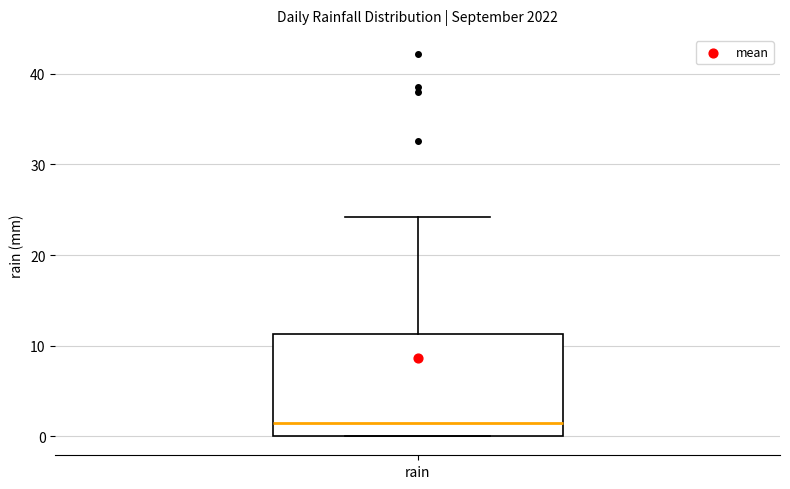

Transcribe this box plot: give where the median line is, the range the box spans, and where the two whiskers end, as read against the y-axis. The values are not printed on the chart, so give them approximately, as read against the axis.

median 2, box 0 to 11, whiskers 0 to 24